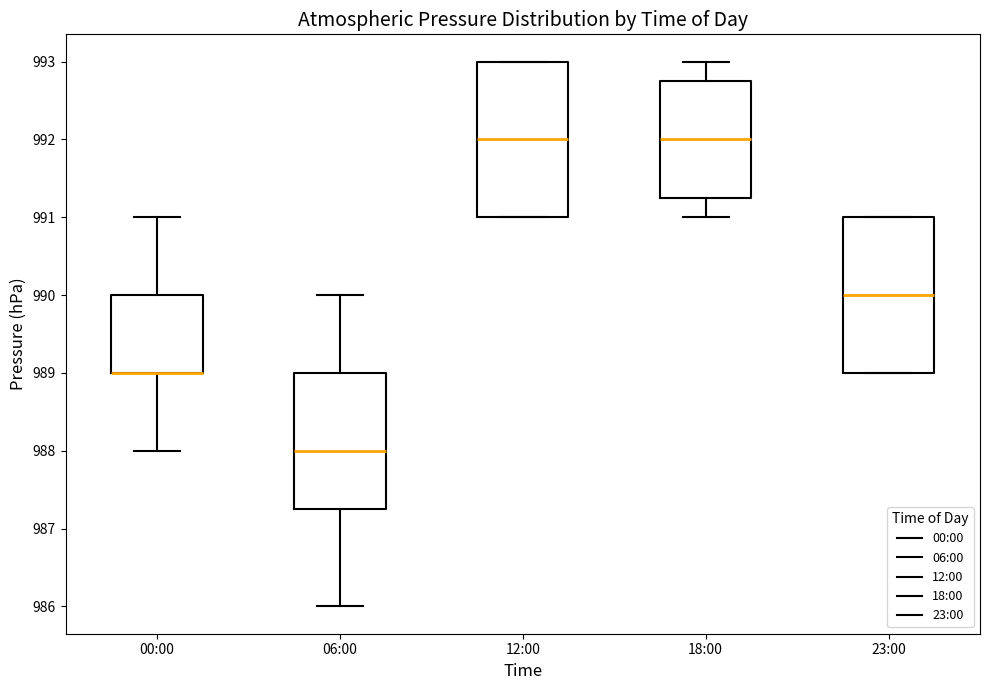

Where does the lower whisker of the box for 00:00 end on the y-axis? The values are not printed on the chart, so give them approximately, as read against the axis.

988.0